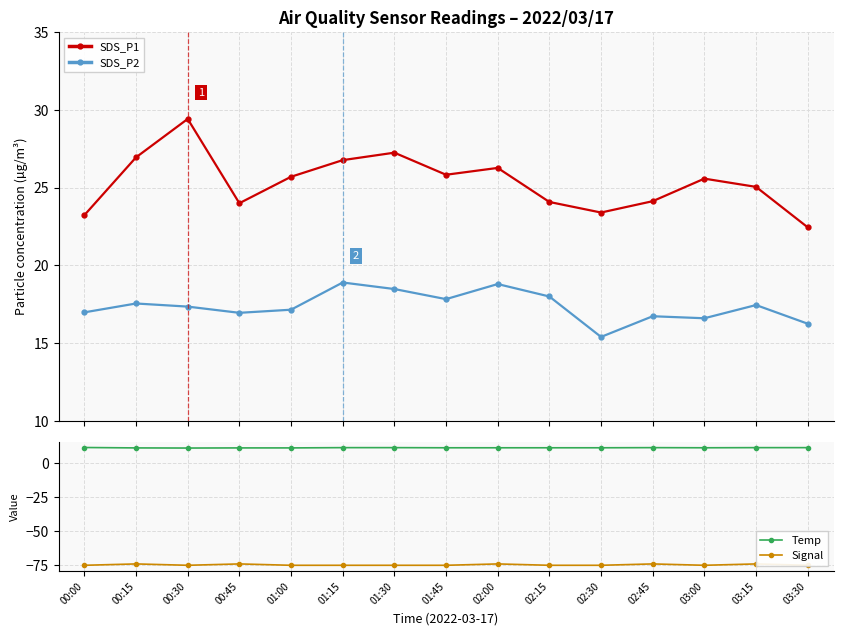

True or false: Signal has a value of -32.7 at 02:15.

False